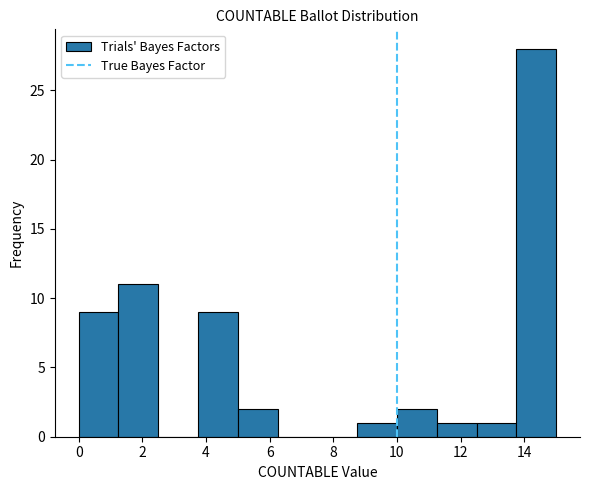

Reading left to right, list every bar in this chart as the range it spans on the x-axis followed by its height. Neither the bar edges nor the heights are printed on the chart, so give them approximately, as read against the axes.

0.00 to 1.25: 9
1.25 to 2.50: 11
2.50 to 3.75: 0
3.75 to 5.00: 9
5.00 to 6.25: 2
6.25 to 7.50: 0
7.50 to 8.75: 0
8.75 to 10.00: 1
10.00 to 11.25: 2
11.25 to 12.50: 1
12.50 to 13.75: 1
13.75 to 15.00: 28